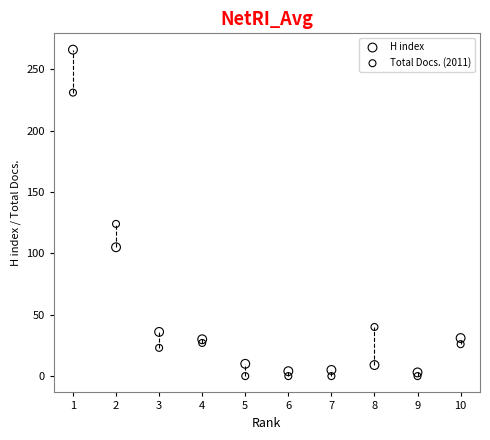

In the H index series, what Y value is closest to 134?

105